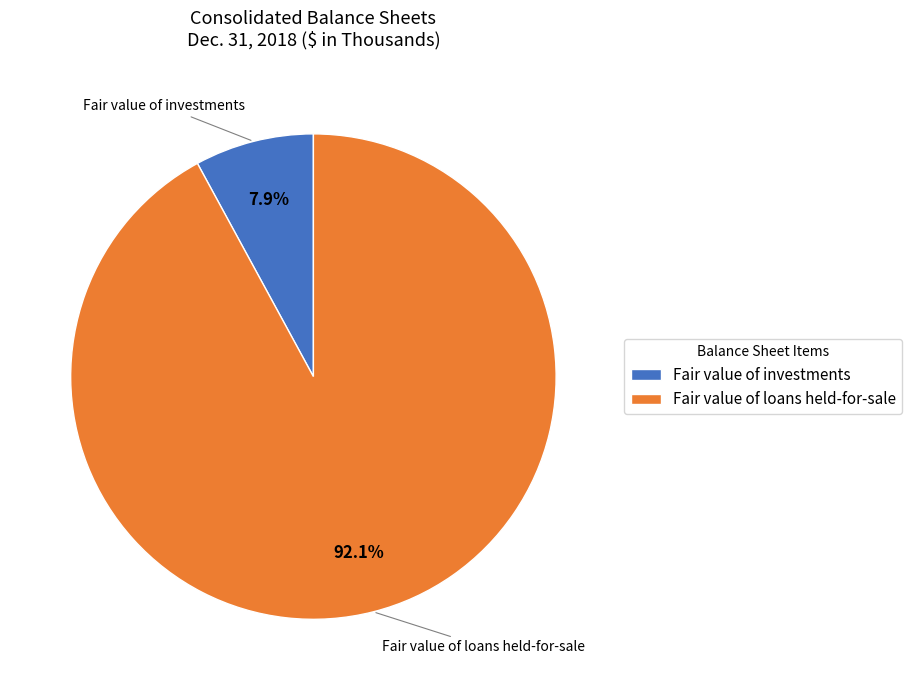

What portion of the pie excludes Fair value of loans held-for-sale?

7.9%